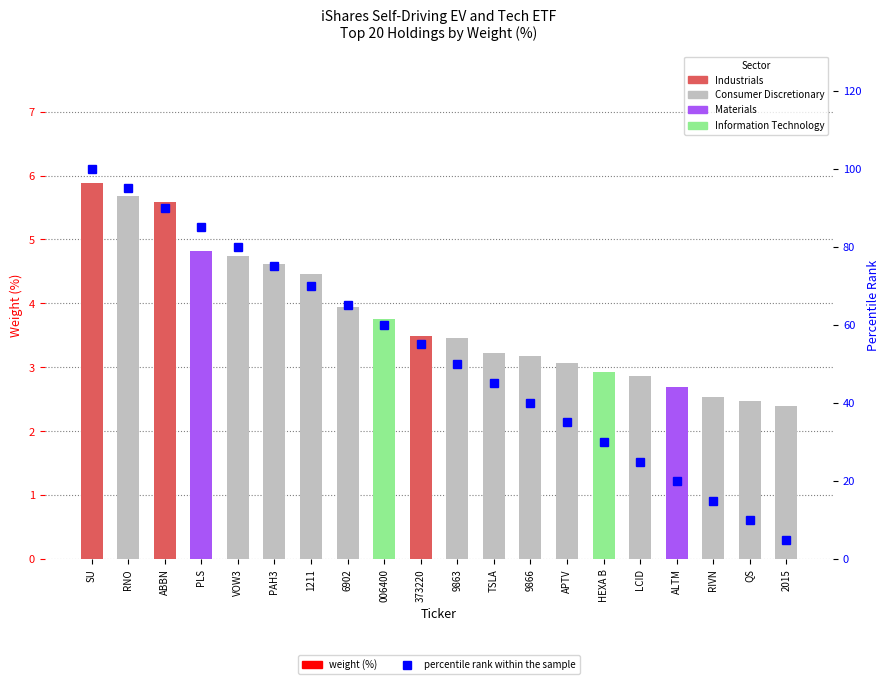

The value at 9866 is 66. True or false?

False